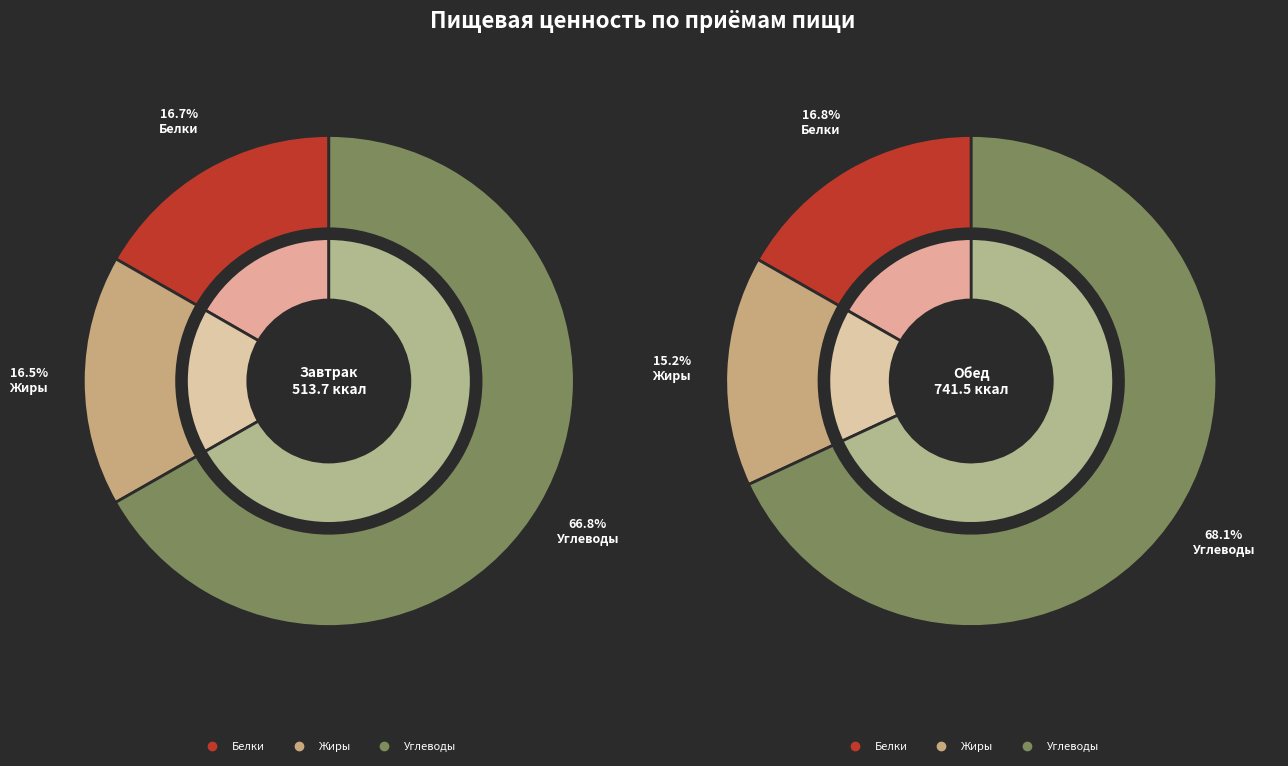

Is it true that Завтрак is 52% of the pie?

False